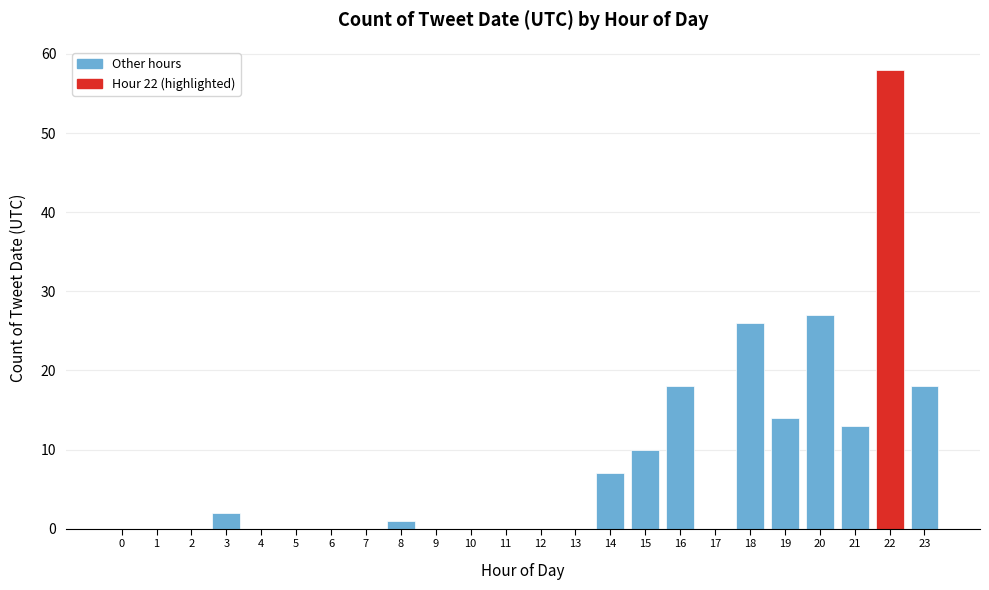

Reading left to right, extract all data points from this chart.

0=0	1=0	2=0	3=2	4=0	5=0	6=0	7=0	8=1	9=0	10=0	11=0	12=0	13=0	14=7	15=10	16=18	17=0	18=26	19=14	20=27	21=13	22=58	23=18